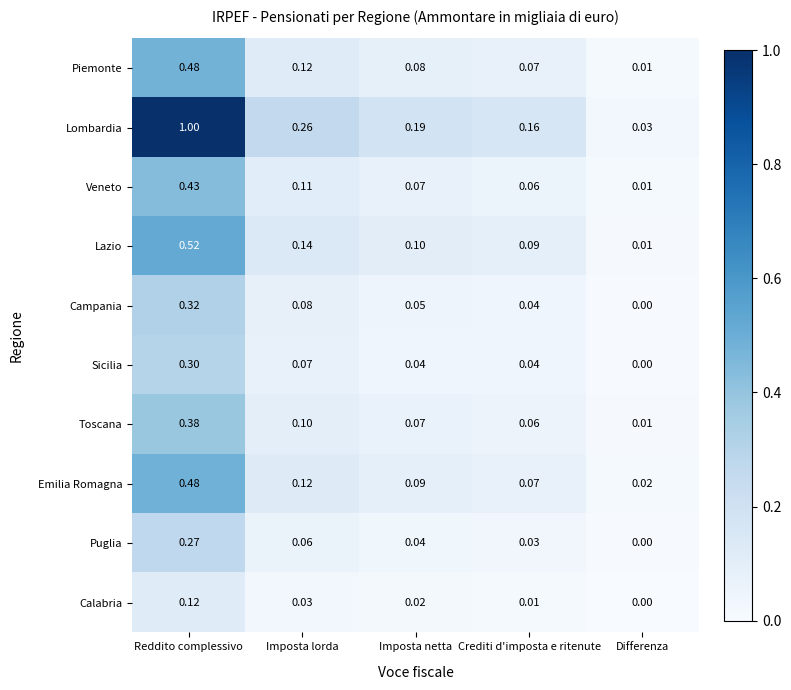

Which label corresponds to the smallest value in the chart?

Differenza